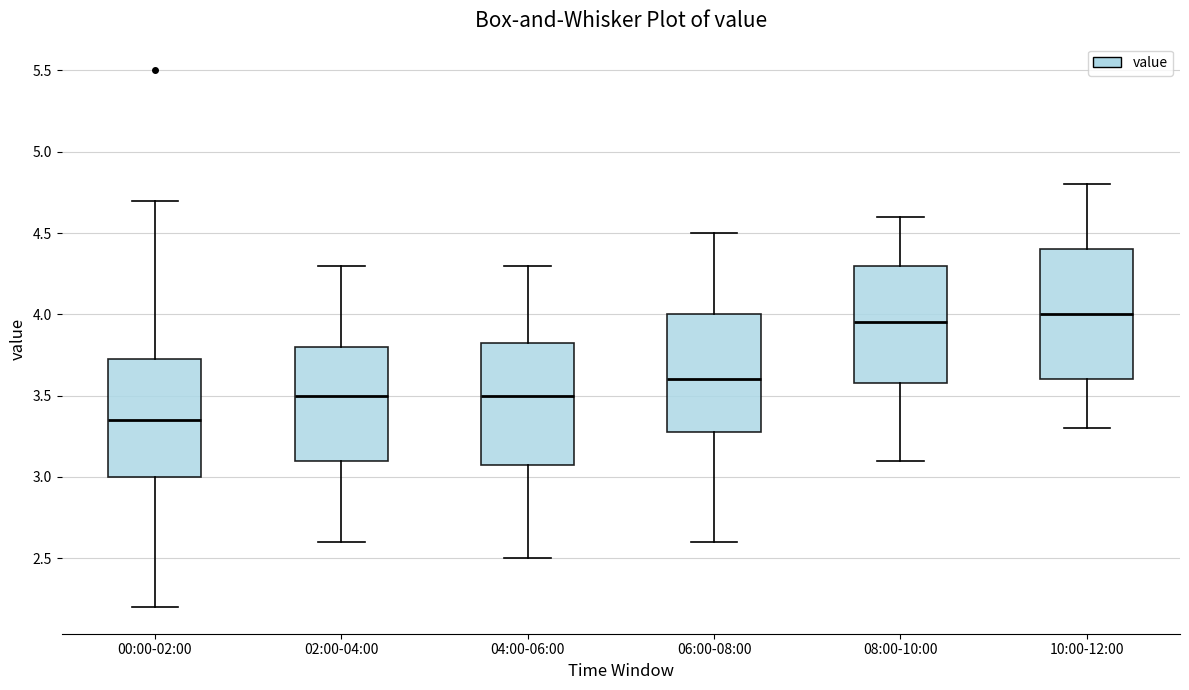

Which box has the lowest median line?

00:00-02:00